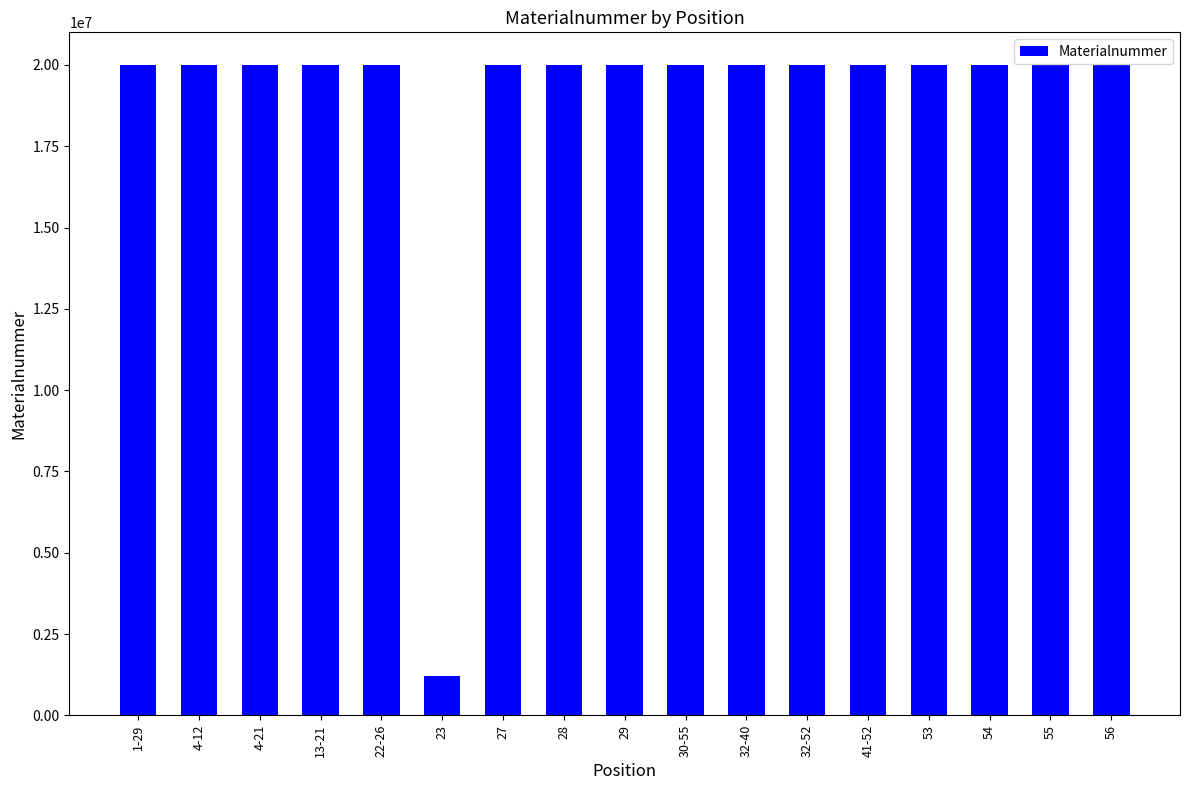

Read the value at 29.

20002158